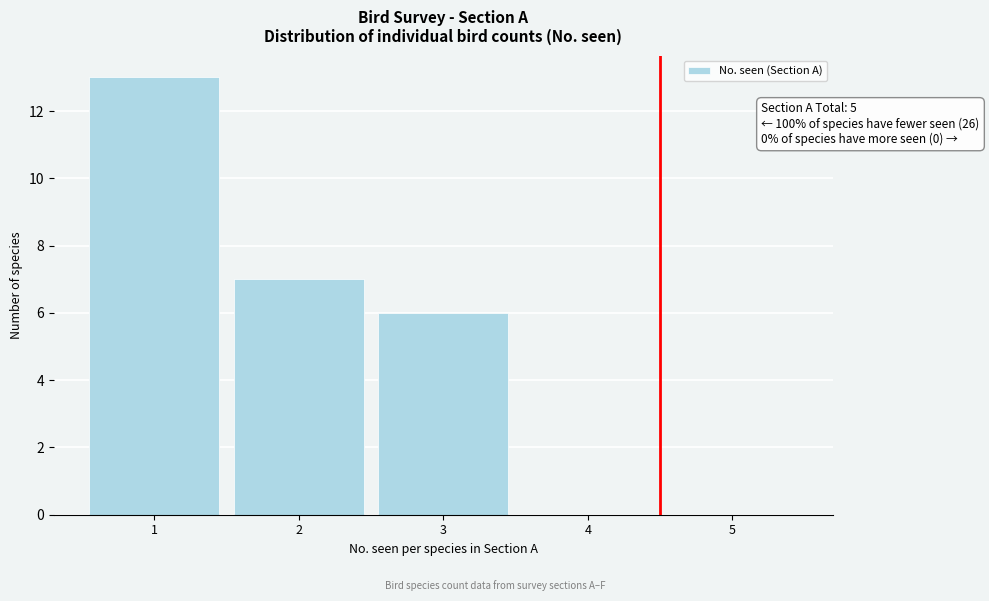

Over which range of the x-axis is the bar tallest?

0.5 to 1.5